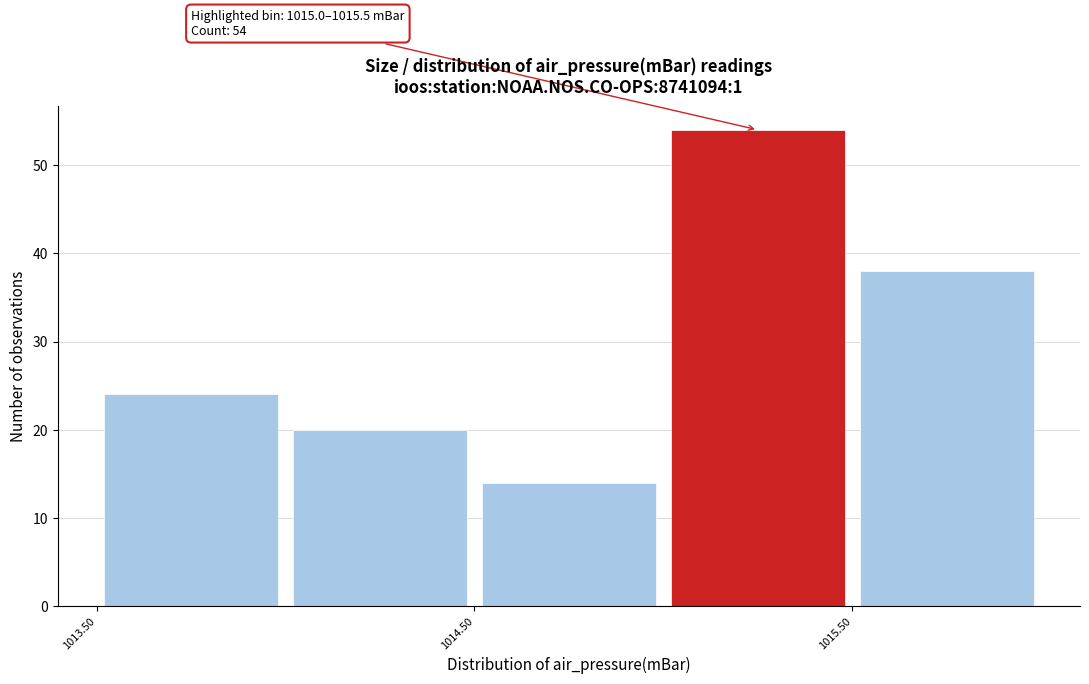

Which range on the x-axis has the tallest bar?

1015.0 to 1015.5